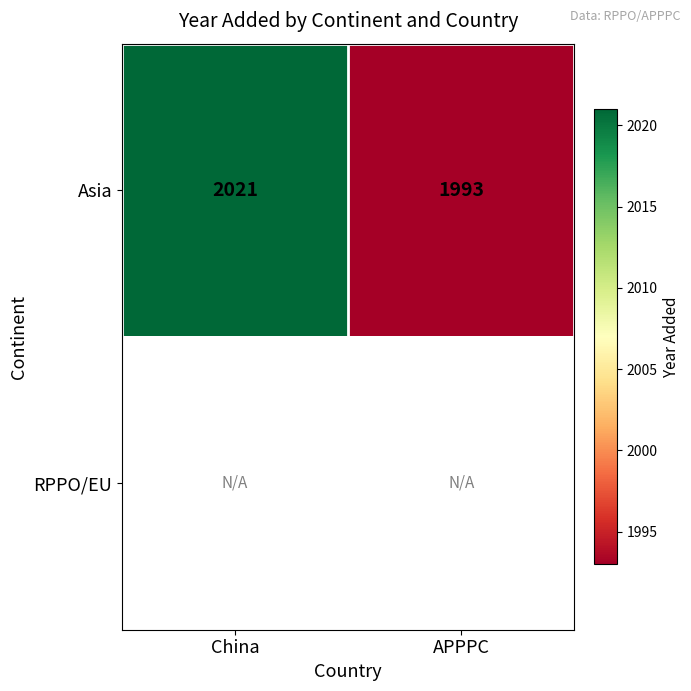

What is the difference between the Asia values at China and APPPC?

28